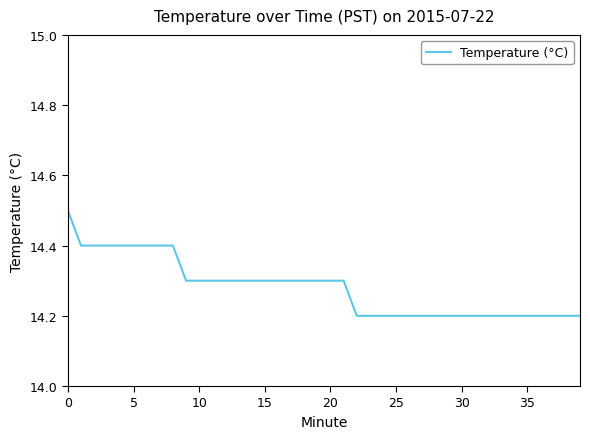

What is the maximum value shown in the chart?

14.5